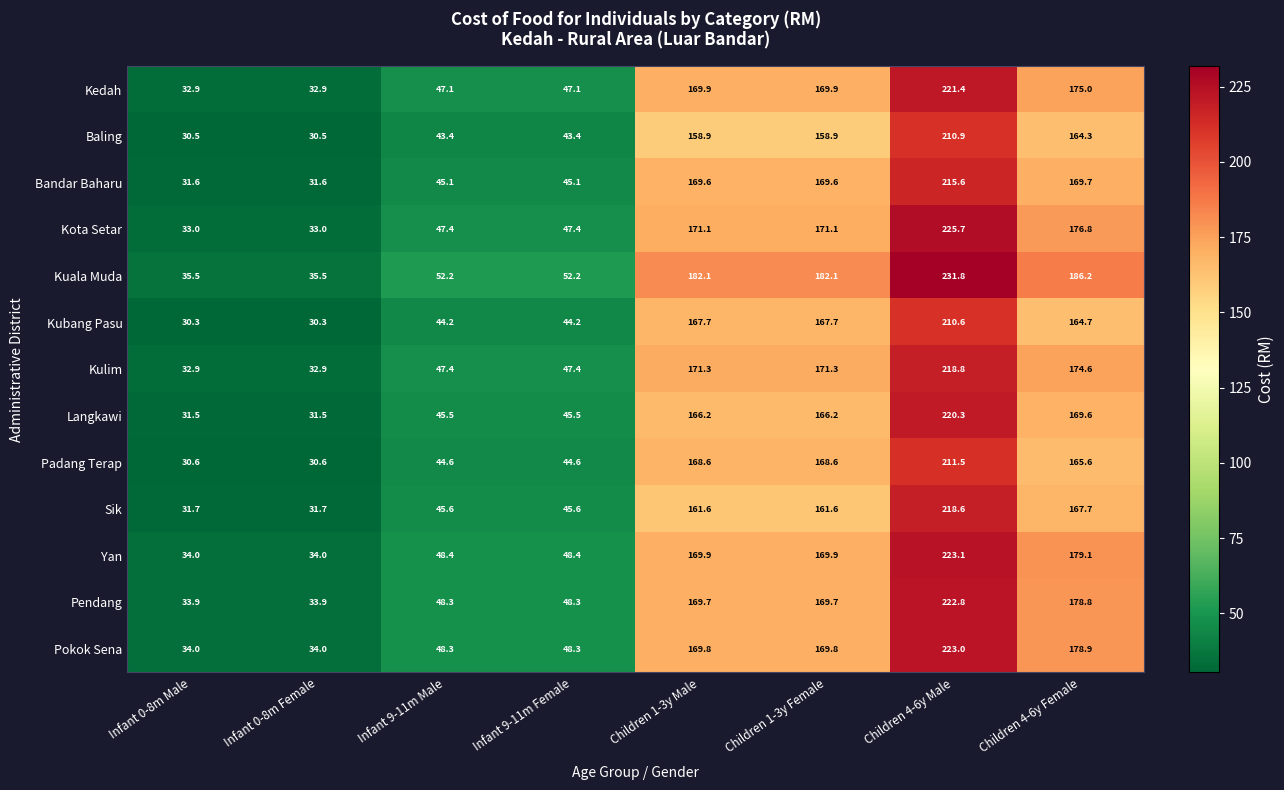

At which category does the chart reach its peak across all series?

Children 4-6y Male